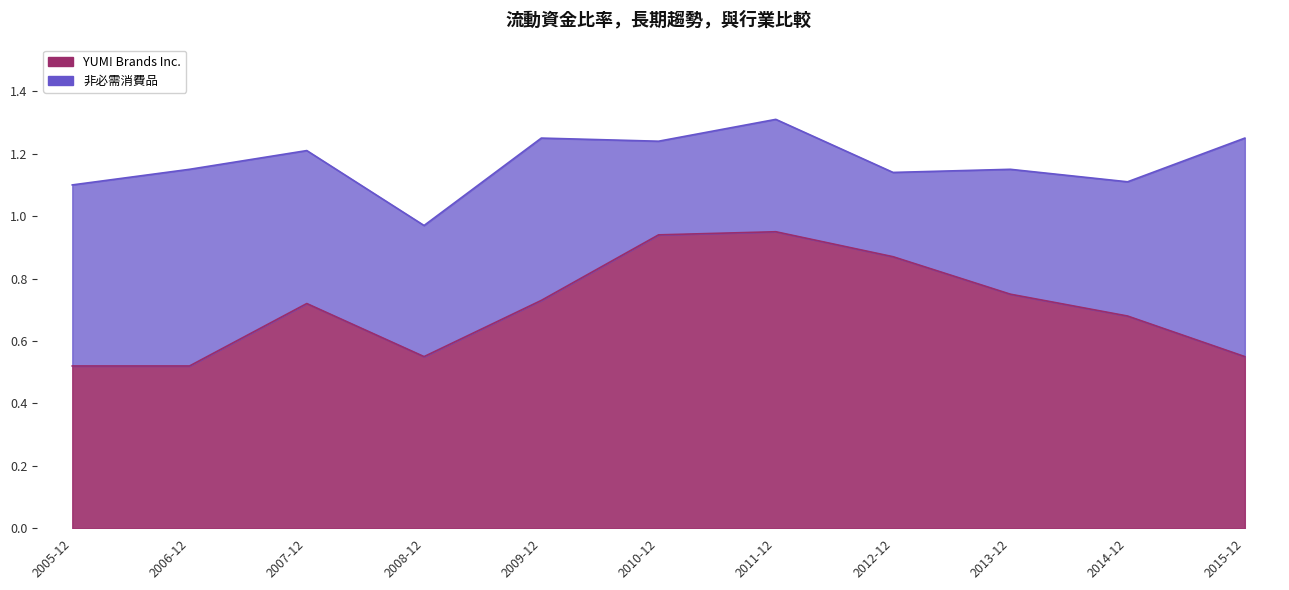

What is the difference between the highest and lowest values at 2014-12-27?

0.4